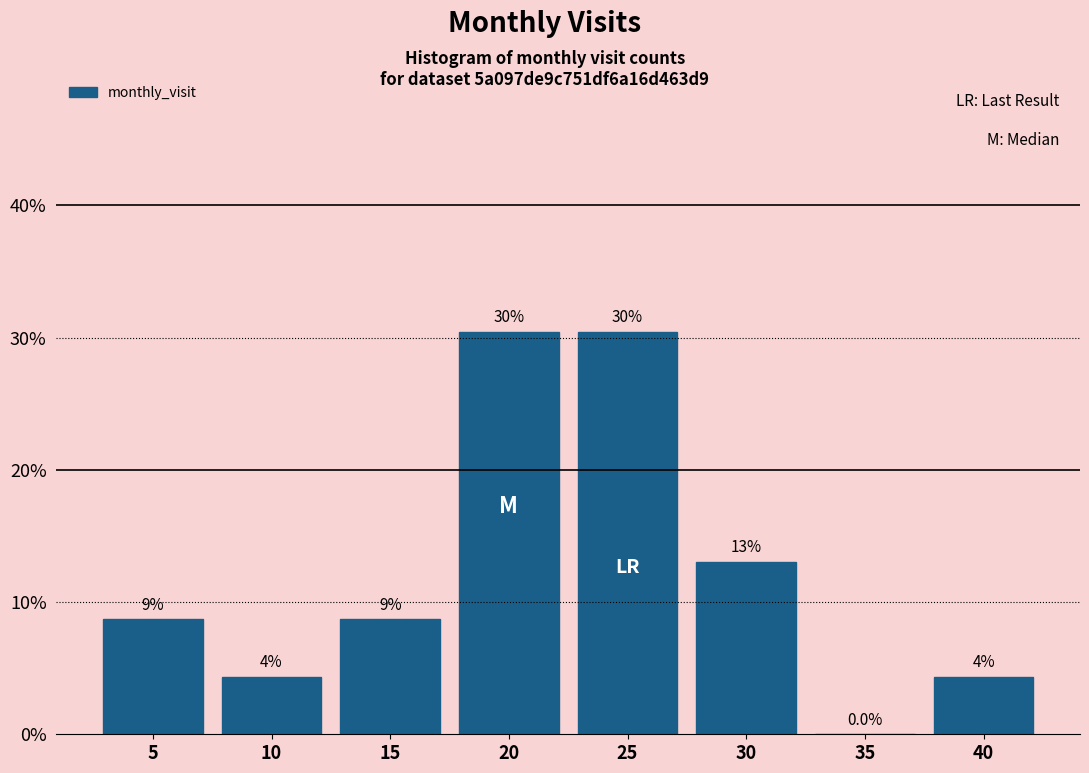

Are the bars horizontal?

No